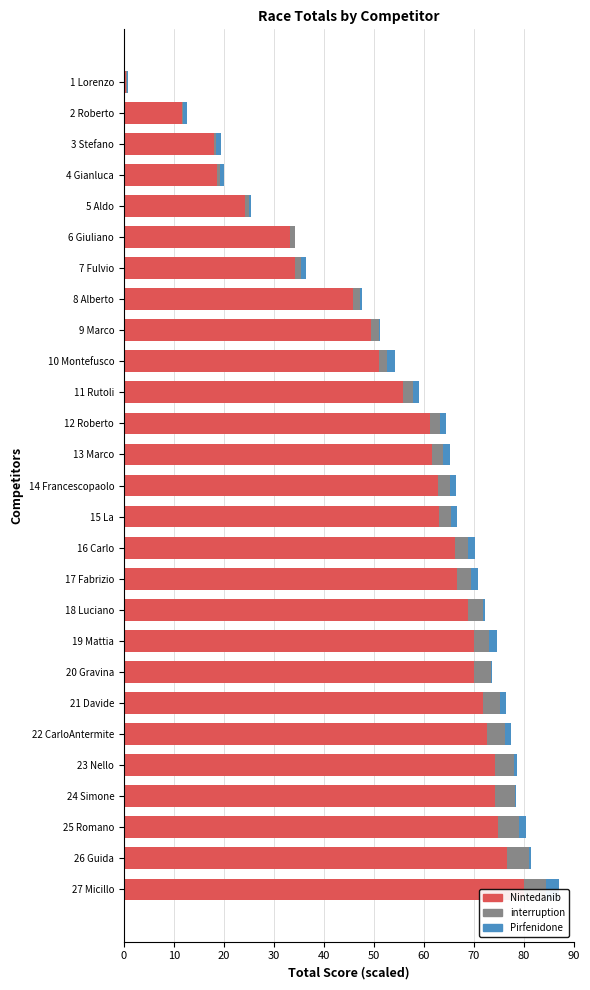

Which series has the largest total across all categories?

Nintedanib